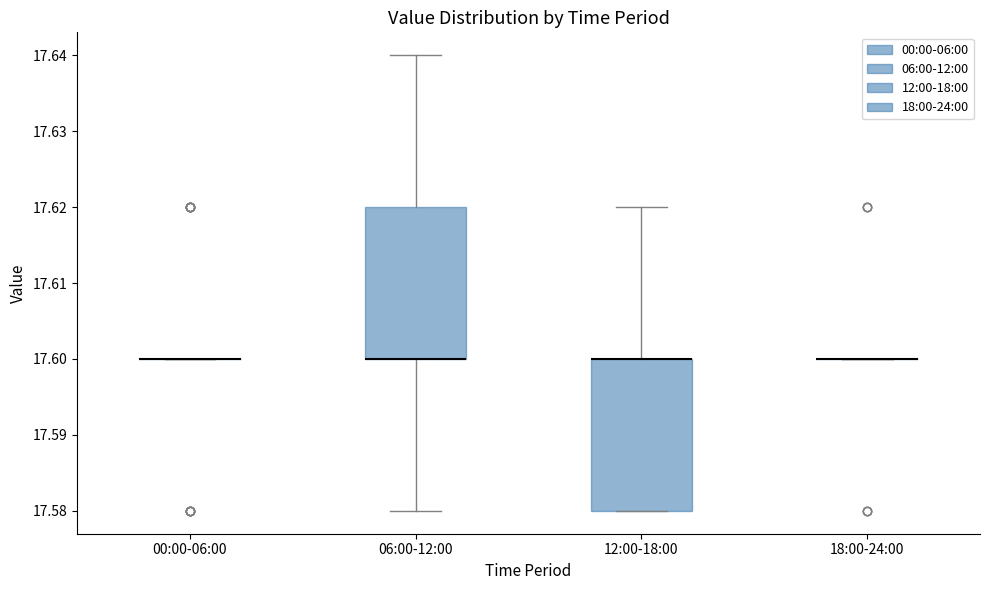

Reading left to right, read every box against the y-axis: the position of its median line, the range the box covers, and the ends of its whiskers. The values are not printed on the chart, so give them approximately, as read against the axis.

00:00-06:00: box collapsed to a line at 17.60, whiskers 17.60 to 17.60
06:00-12:00: median 17.60 (drawn on the box's lower edge), box 17.60 to 17.62, whiskers 17.58 to 17.64
12:00-18:00: median 17.60 (drawn on the box's upper edge), box 17.58 to 17.60, whiskers 17.58 to 17.62
18:00-24:00: box collapsed to a line at 17.60, whiskers 17.60 to 17.60